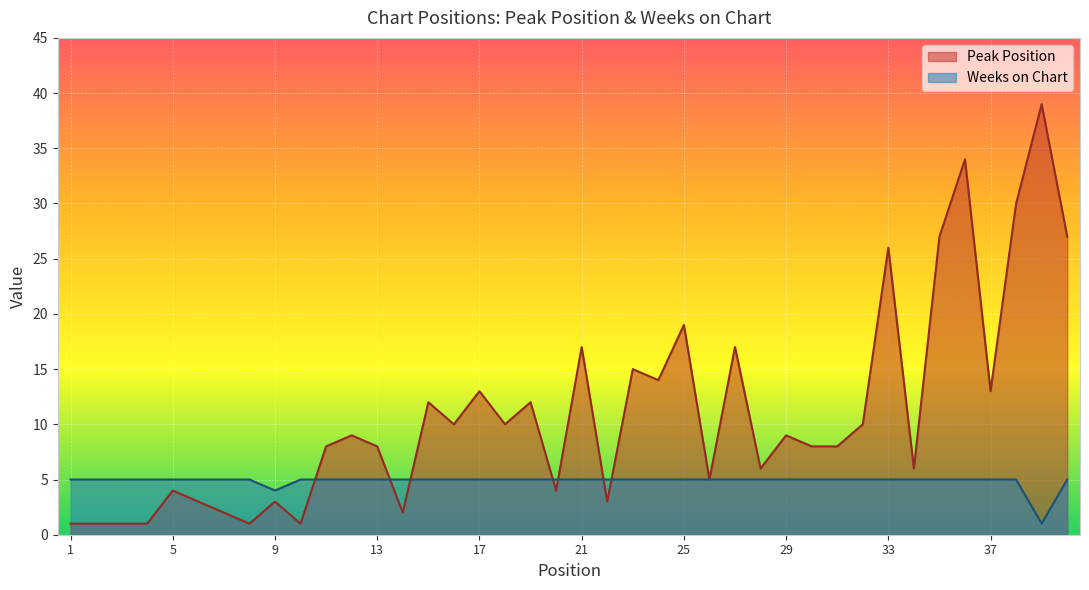

Where is the first local minimum for Weeks on Chart?

9